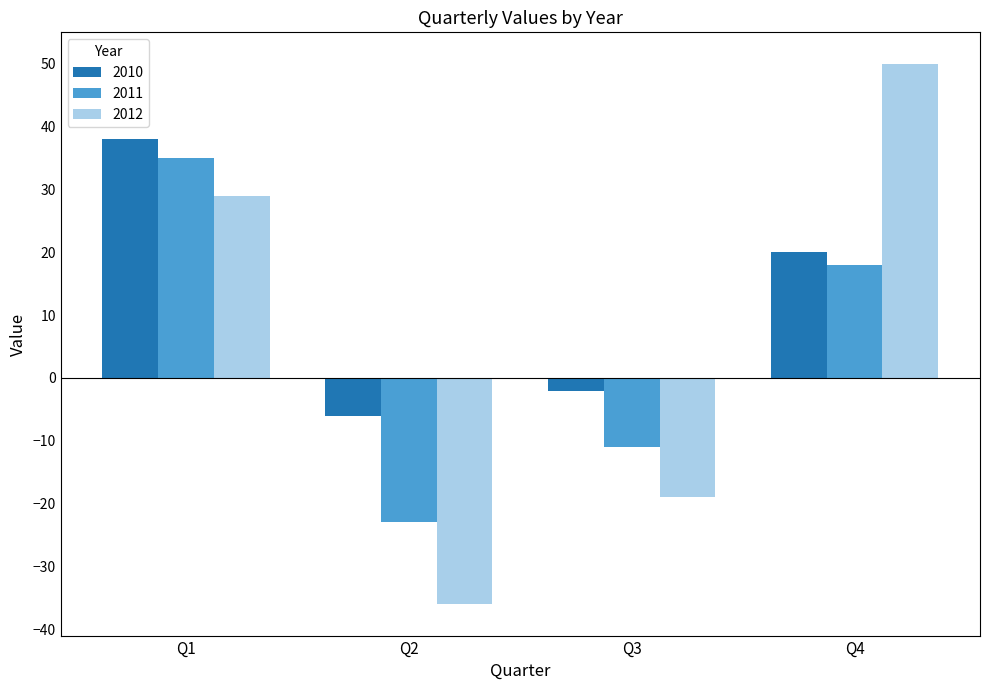

Read the 2010 value at Q4, to the nearest 10.

20